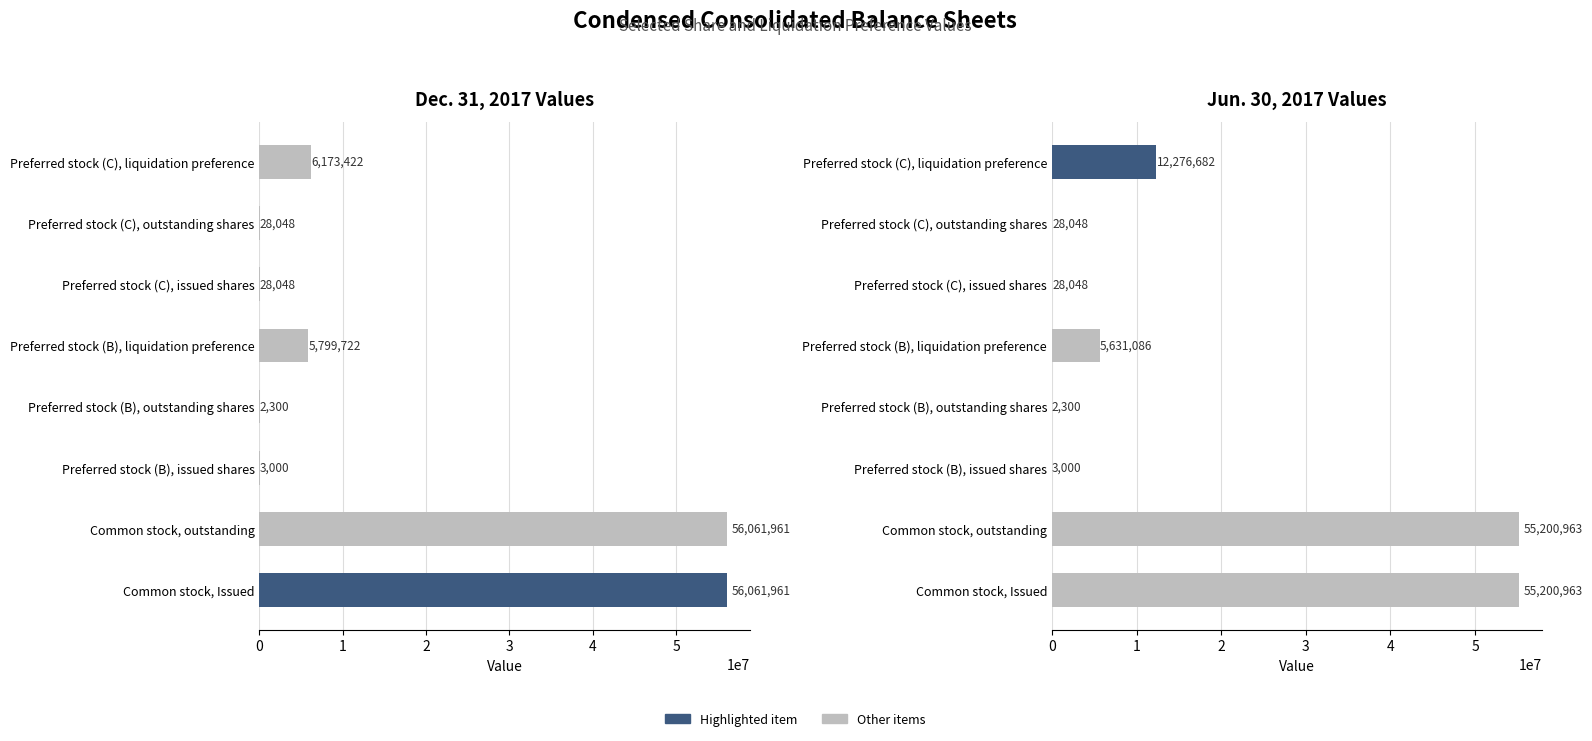

At Preferred stock (C), liquidation preference, list the series in order from smallest to largest.

Dec. 31, 2017, Jun. 30, 2017